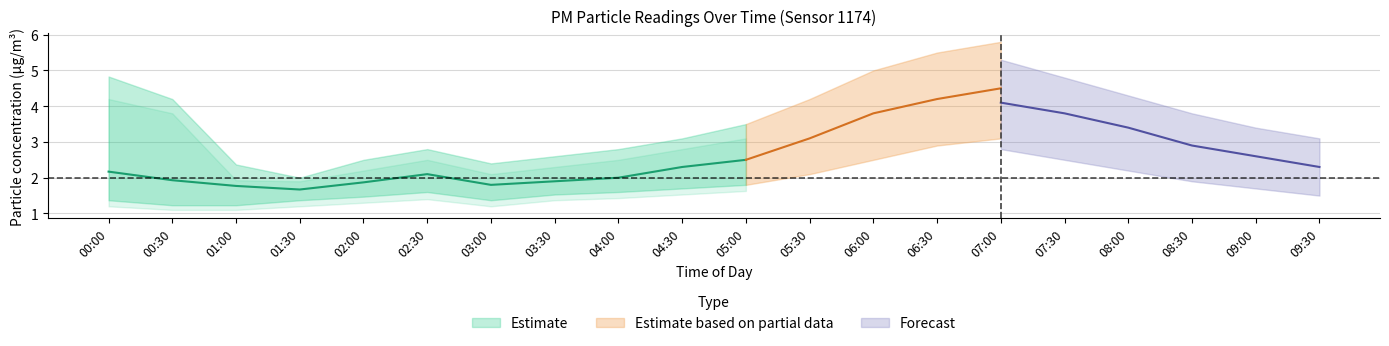

The P2_upper series shows 4.3 at 08:00. True or false?

True